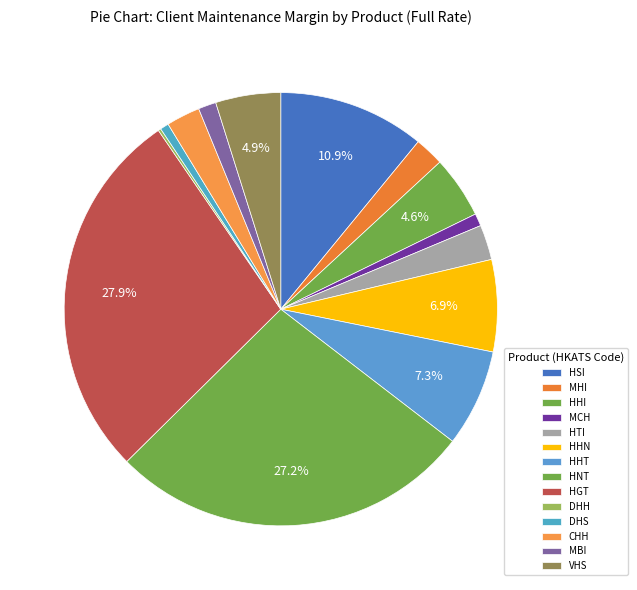

To the nearest percent, what portion does VHS represent?

5%